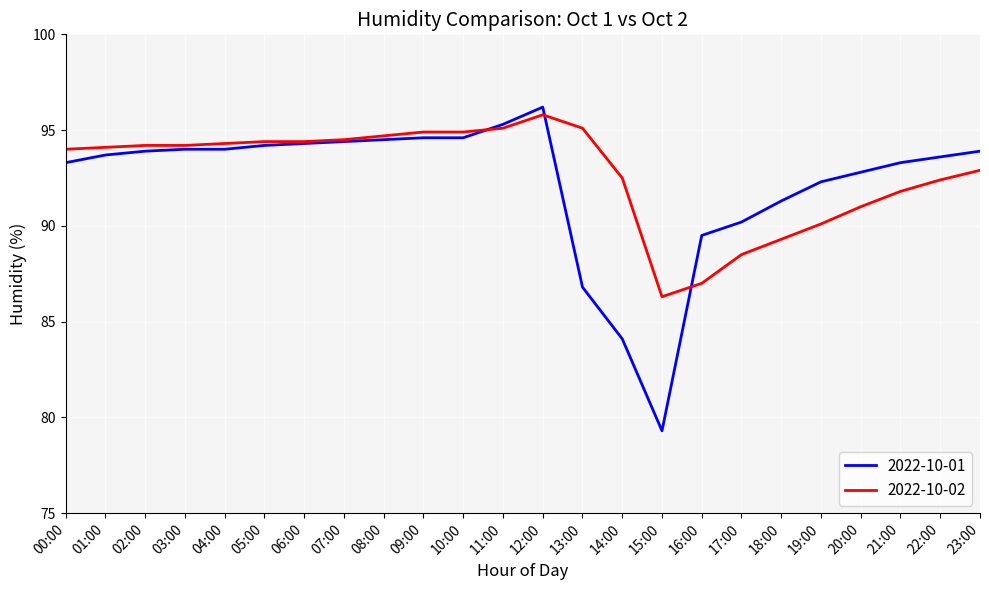

What is the spread (max minus min) of values at 08:00?

0.2